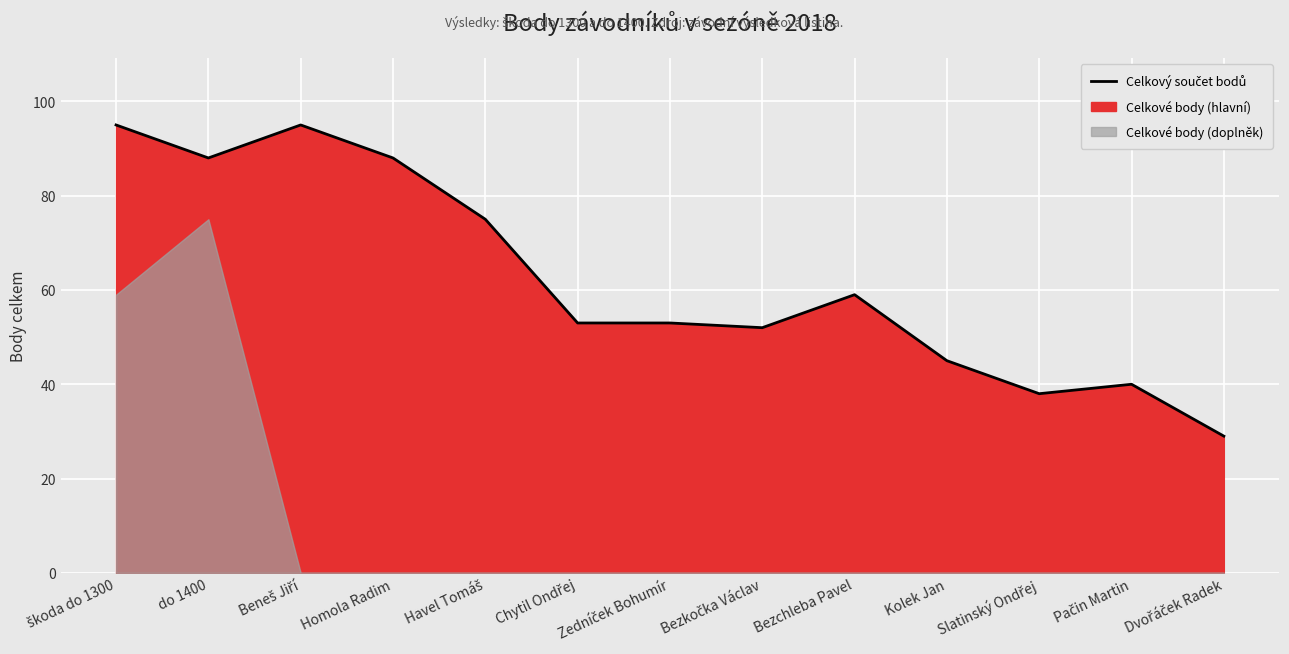

What is the sum of the values at Bezkočka Václav and do 1400?

140